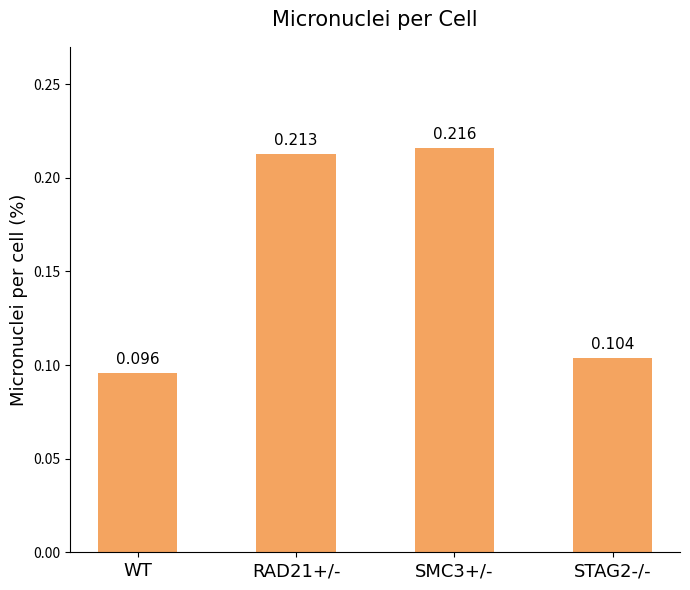

Does the chart contain any negative values?

No